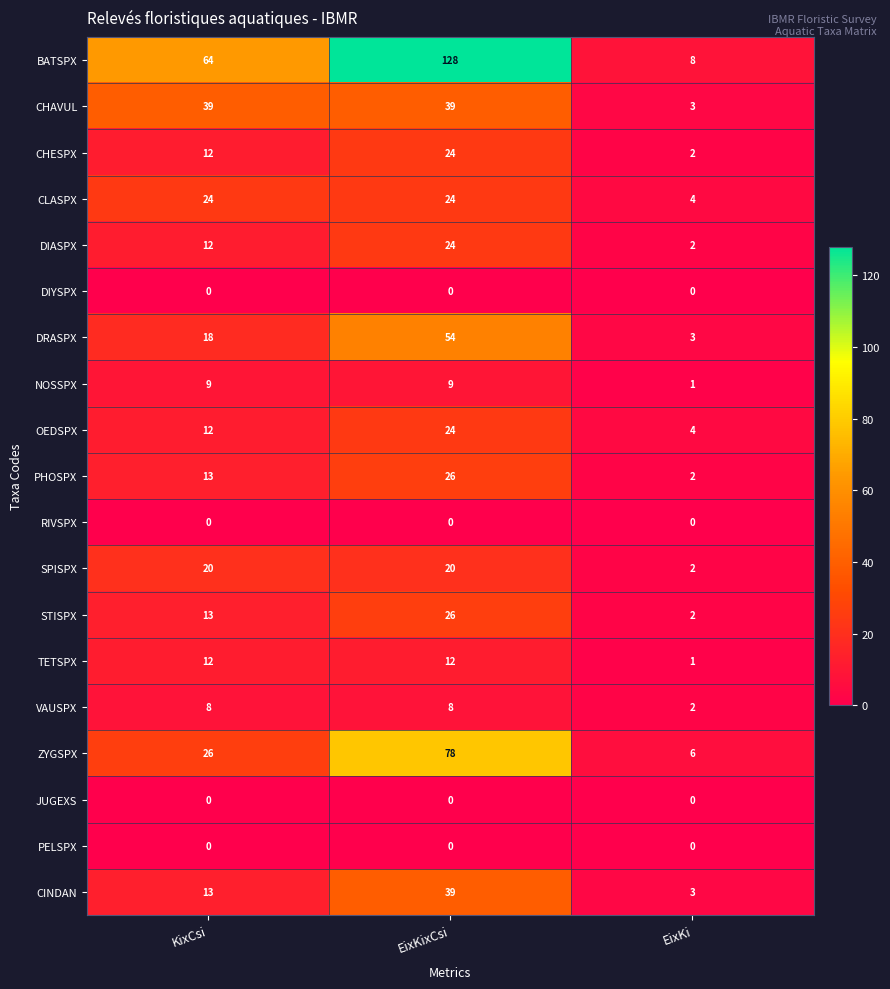

What is the average value of the CHAVUL series?

27